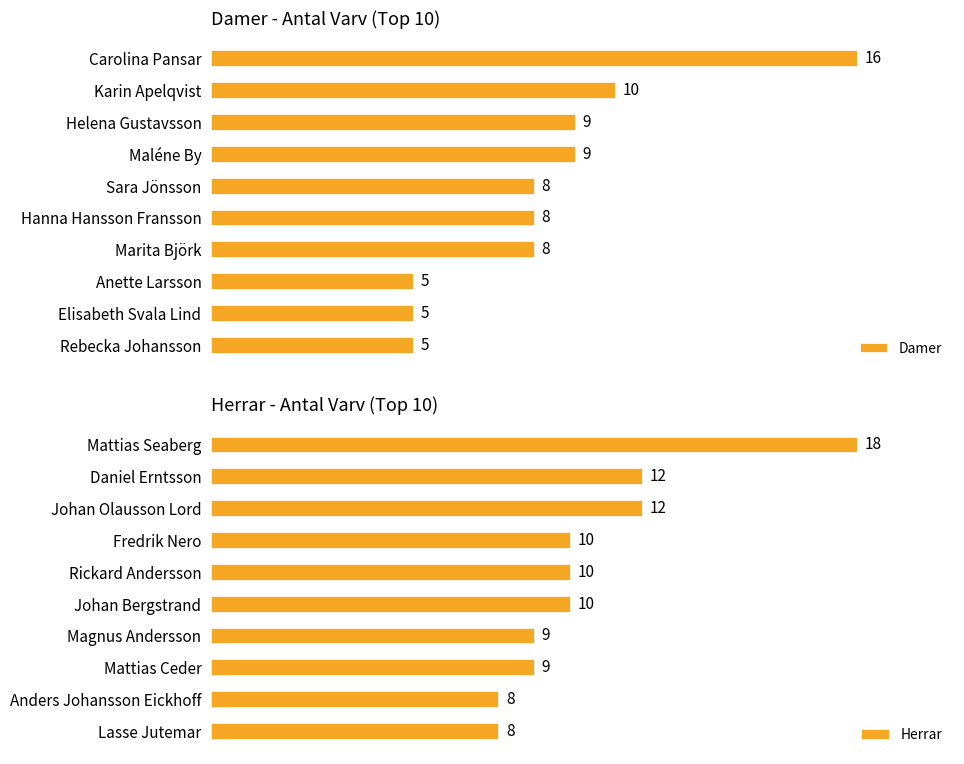

At which label is Damer closest to 10?

Karin Apelqvist